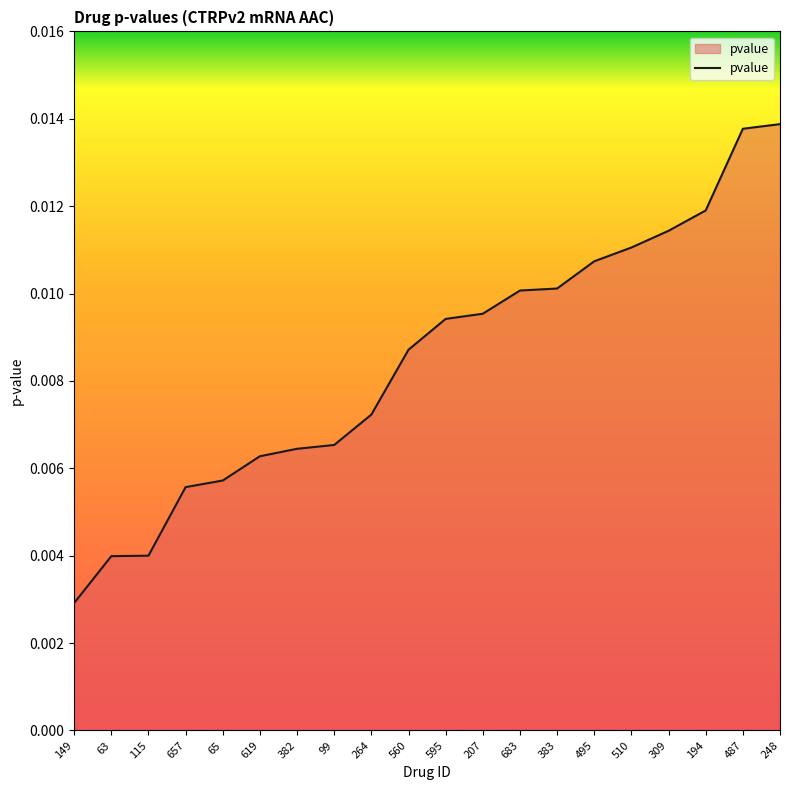

At which category does the chart reach its minimum across all series?

149